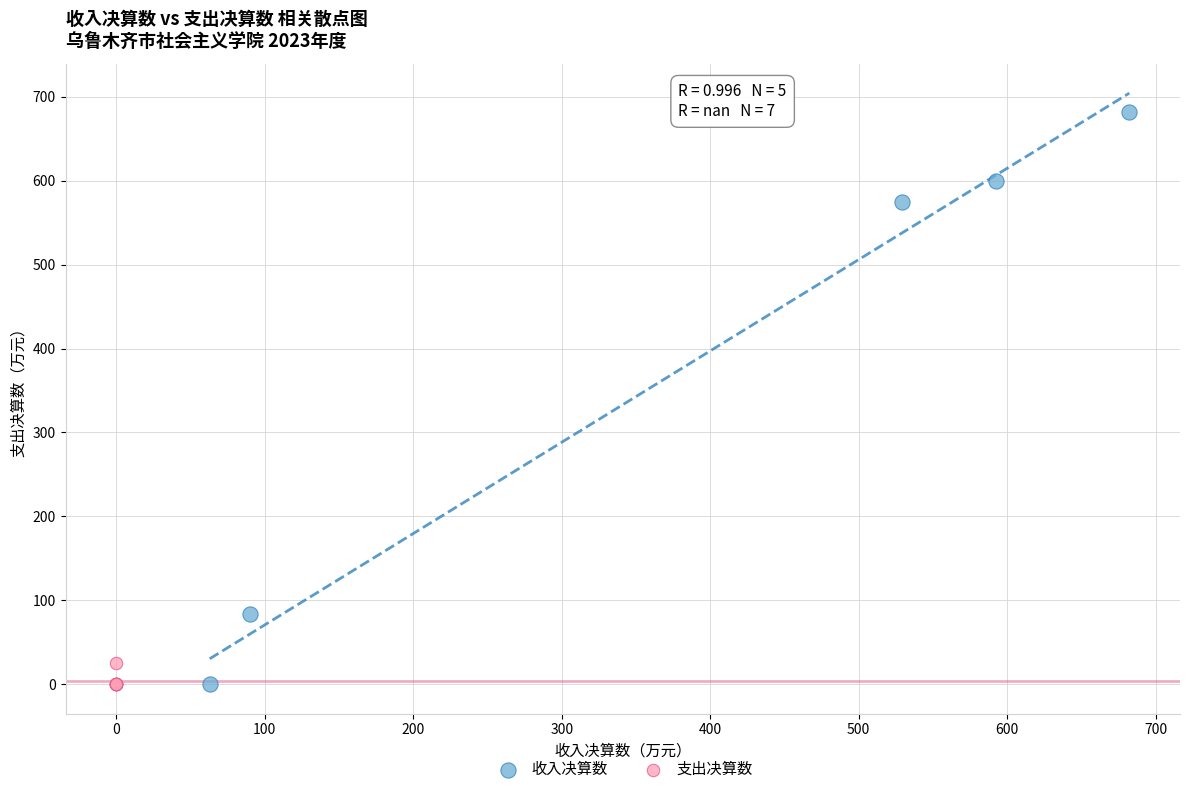

Which series has the largest Y range (max minus min)?

收入决算数